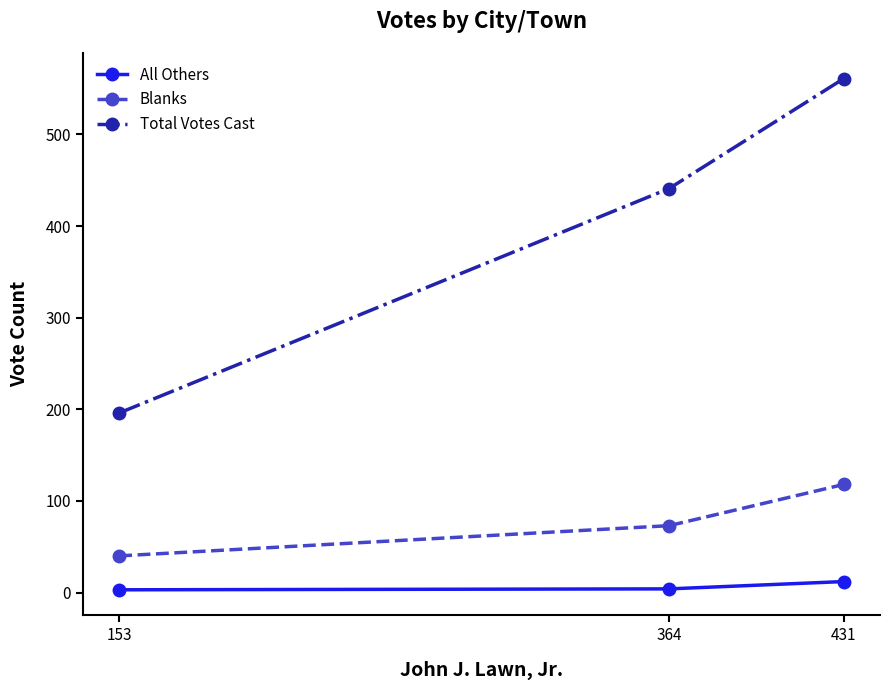

How many lines are shown in the chart?

3